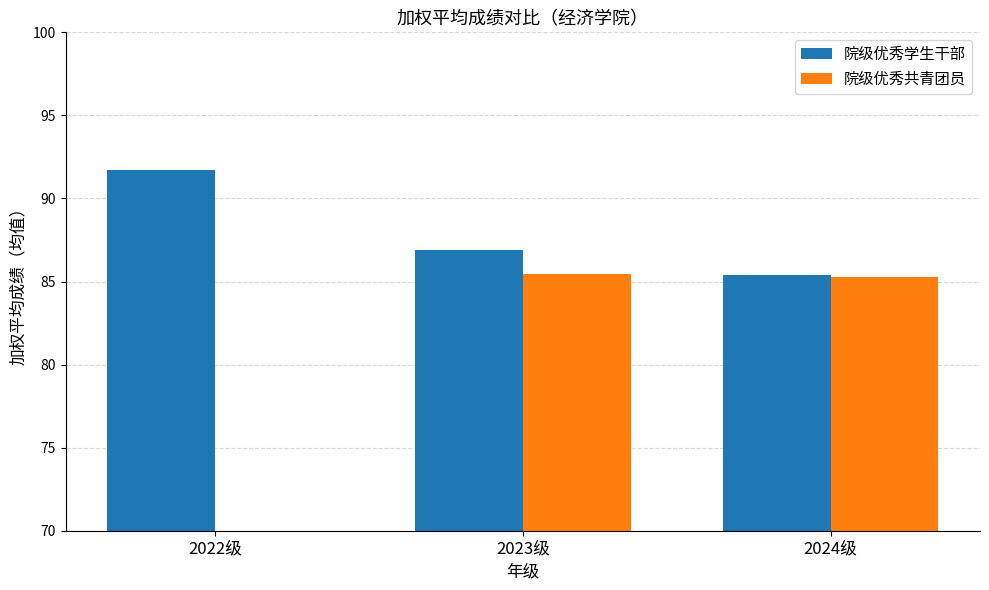

What are all the series names shown in the legend?

院级优秀学生干部, 院级优秀共青团员